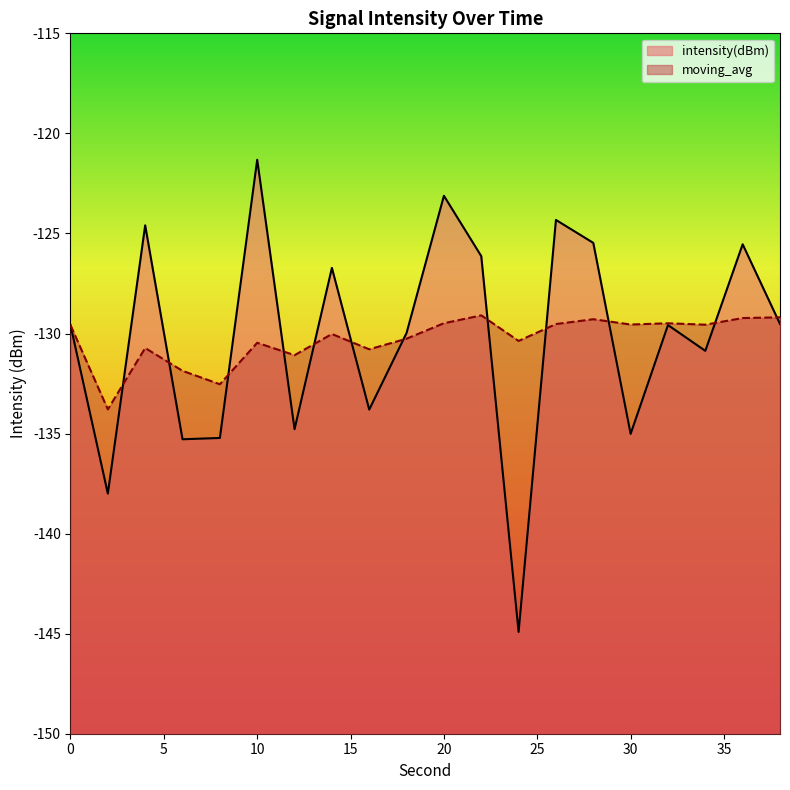

Which series has the widest spread of values?

intensity(dBm)